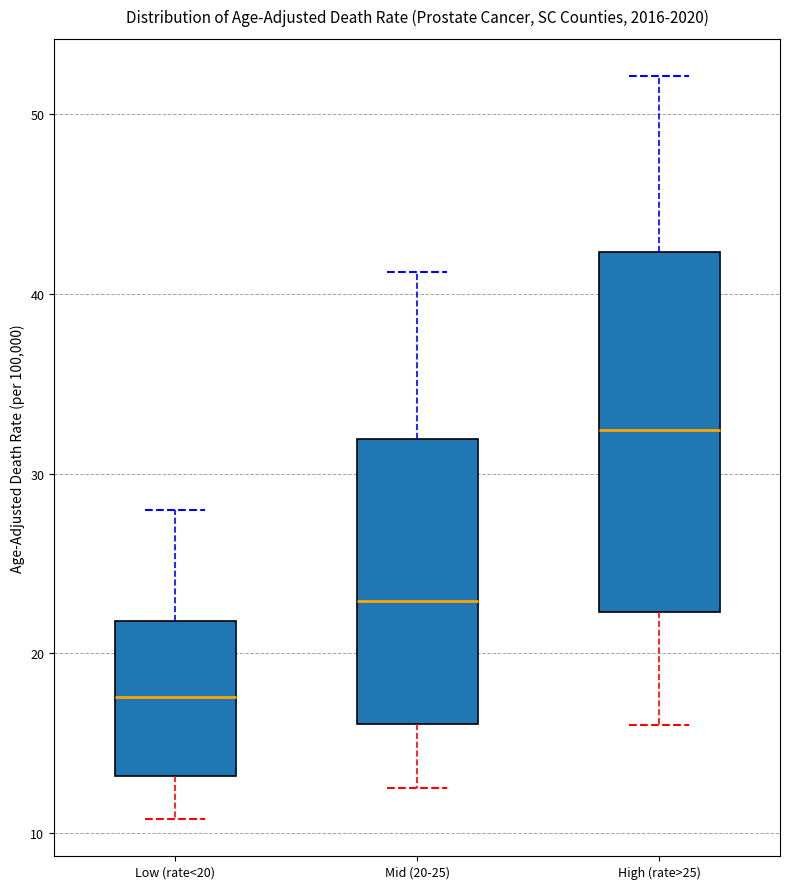

Which box's median line is the highest?

High (rate>25)